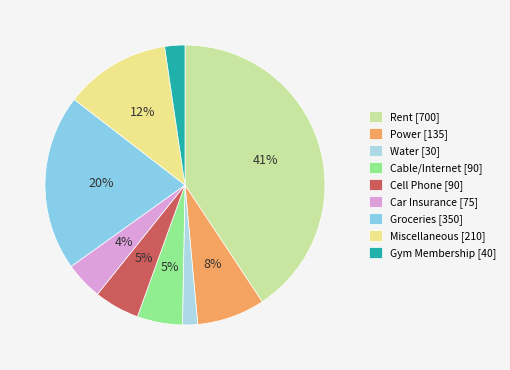

What is the change in value from Rent to Power?

-565